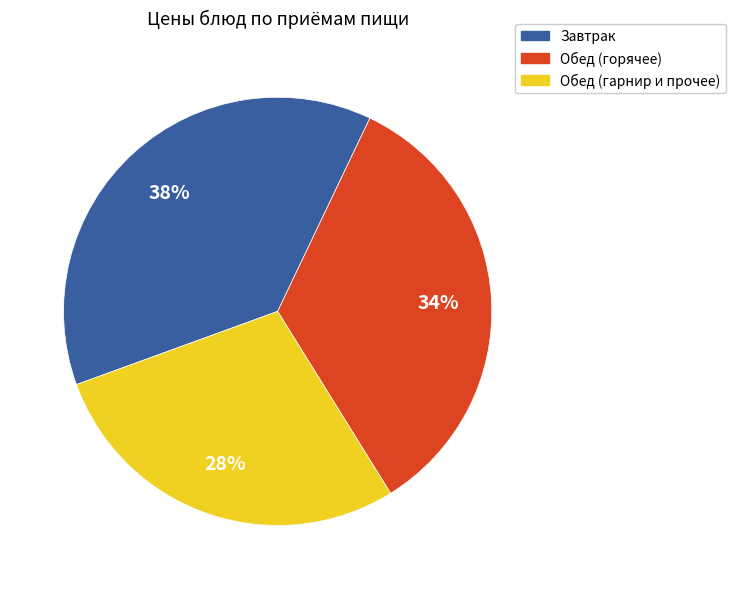

What percentage is the Обед (гарнир и прочее) slice, to the nearest percent?

28%